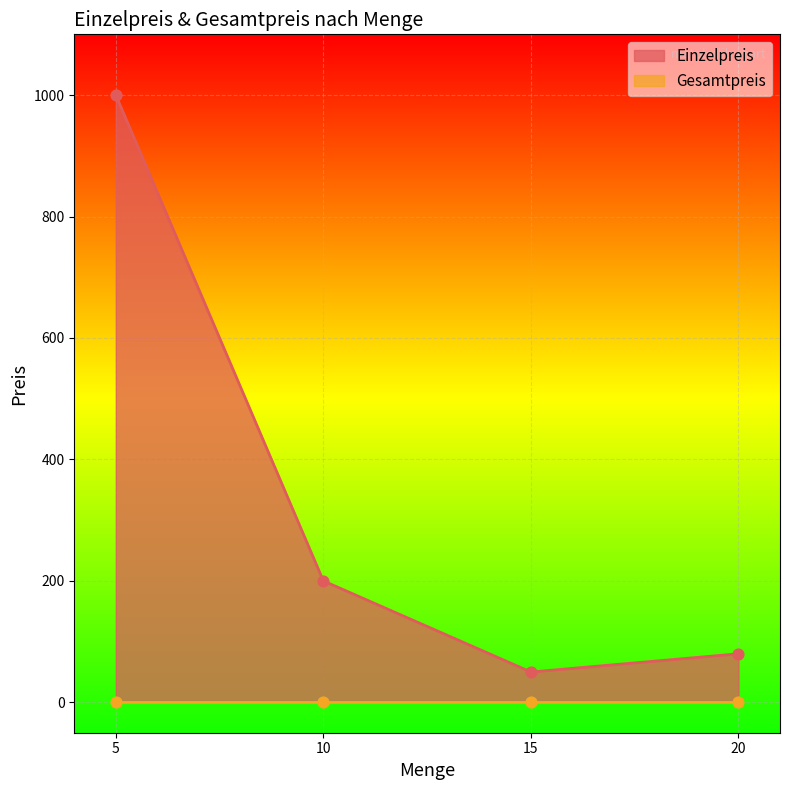

Which has a higher value, 5 or 20?

5